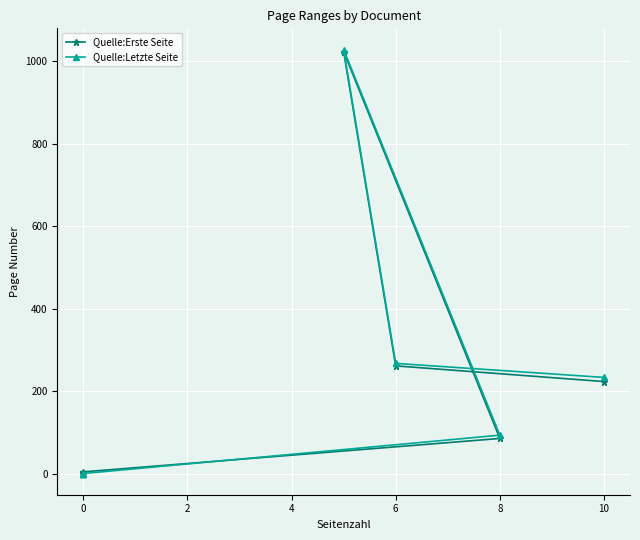

What is the difference between the maximum and minimum values in the Quelle:Letzte Seite series?

1028